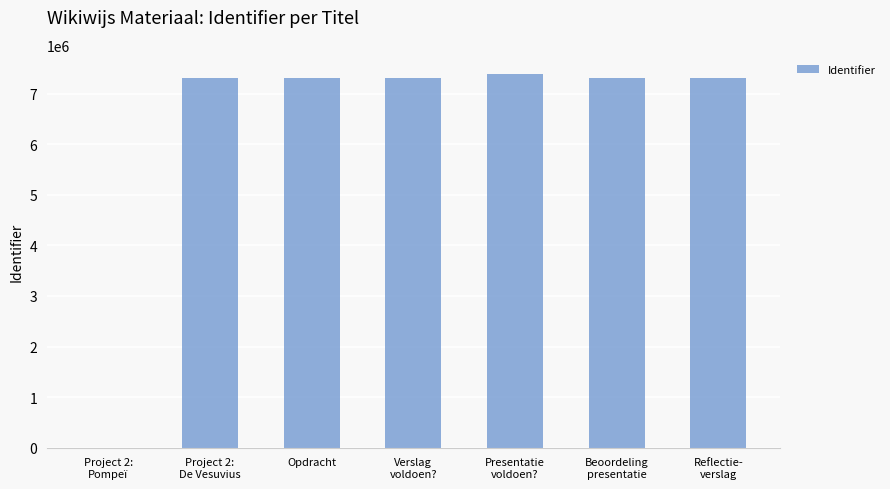

What is the maximum value shown in the chart?

7395945